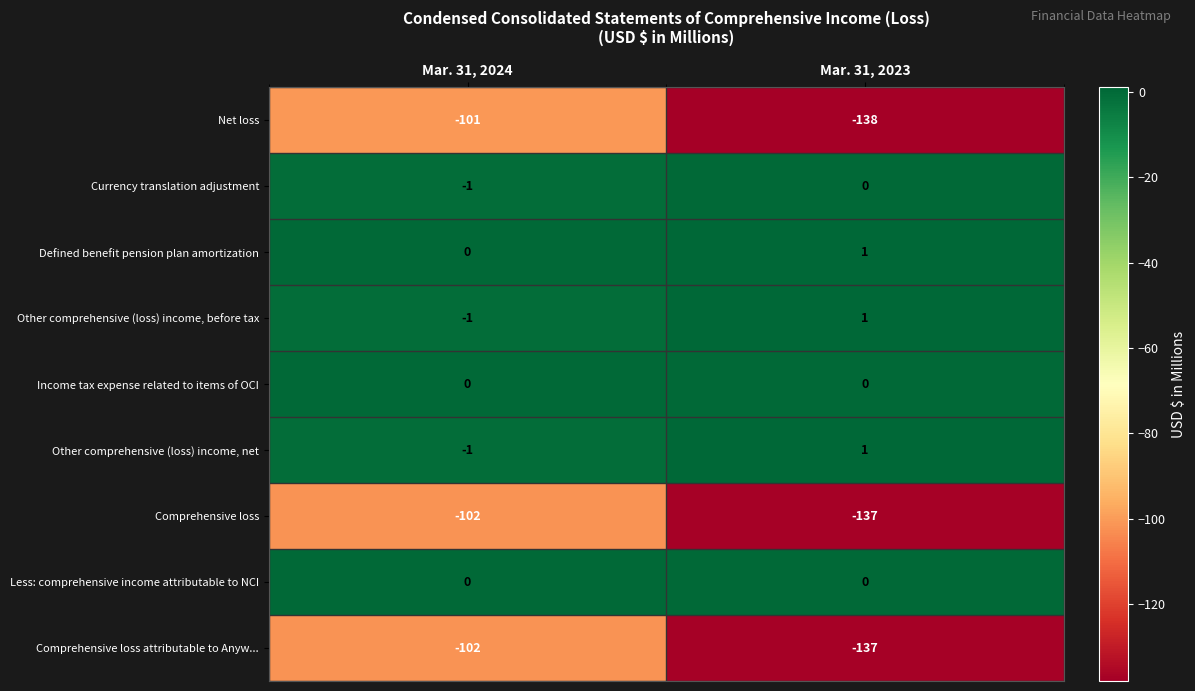

Reading left to right, list all the values displayed in this chart.

Net loss: -101	-138
Currency translation adjustment: -1	0
Defined benefit pension plan amortization: 0	1
Other comprehensive (loss) income, before tax: -1	1
Income tax expense related to items of OCI: 0	0
Other comprehensive (loss) income, net: -1	1
Comprehensive loss: -102	-137
Less: comprehensive income attributable to NCI: 0	0
Comprehensive loss attributable to Anyw...: -102	-137